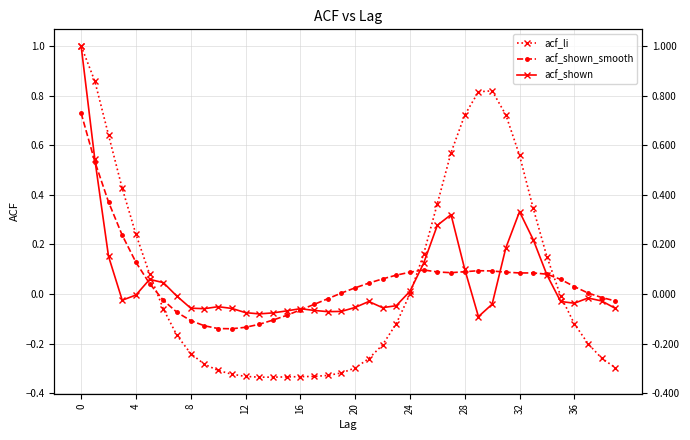

Reading left to right, what are all the values shown in this chart?

acf_li: 1.0	0.9	0.6	0.4	0.2	0.1	-0.1	-0.2	-0.2	-0.3	-0.3	-0.3	-0.3	-0.3	-0.3	-0.3	-0.3	-0.3	-0.3	-0.3	-0.3	-0.3	-0.2	-0.1	-0.0	0.2	0.4	0.6	0.7	0.8	0.8	0.7	0.6	0.3	0.1	-0.0	-0.1	-0.2	-0.3	-0.3
acf_shown_smooth: 0.7	0.5	0.4	0.2	0.1	0.0	-0.0	-0.1	-0.1	-0.1	-0.1	-0.1	-0.1	-0.1	-0.1	-0.1	-0.1	-0.0	-0.0	0.0	0.0	0.0	0.1	0.1	0.1	0.1	0.1	0.1	0.1	0.1	0.1	0.1	0.1	0.1	0.1	0.1	0.0	0.0	-0.0	-0.0
acf_shown: 1.0	0.5	0.2	-0.0	-0.0	0.1	0.0	-0.0	-0.1	-0.1	-0.1	-0.1	-0.1	-0.1	-0.1	-0.1	-0.1	-0.1	-0.1	-0.1	-0.1	-0.0	-0.1	-0.0	0.0	0.1	0.3	0.3	0.1	-0.1	-0.0	0.2	0.3	0.2	0.1	-0.0	-0.0	-0.0	-0.0	-0.1